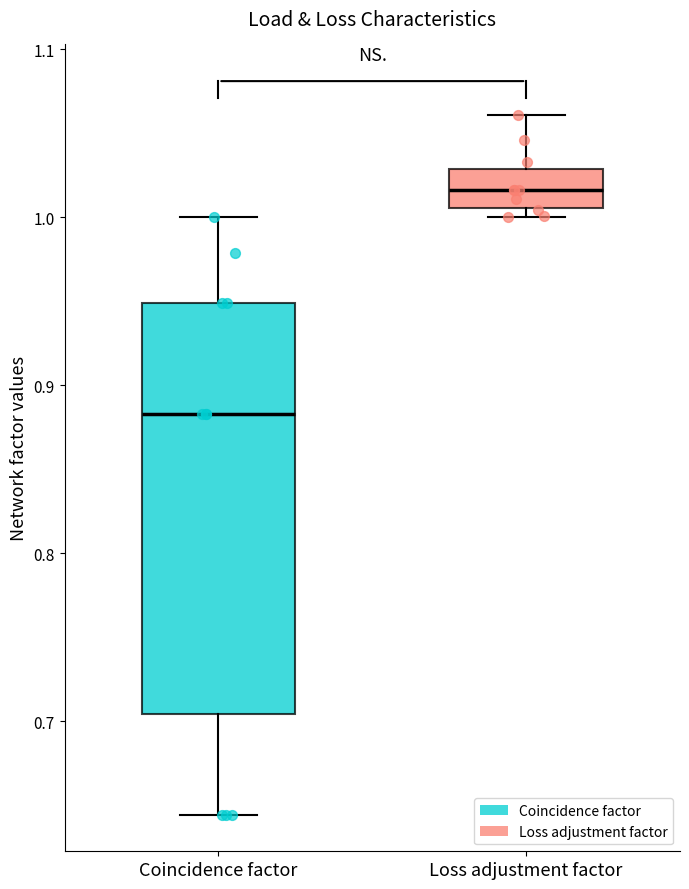

Comparing the boxes themselves (not the whiskers), which one is the tallest?

Coincidence factor